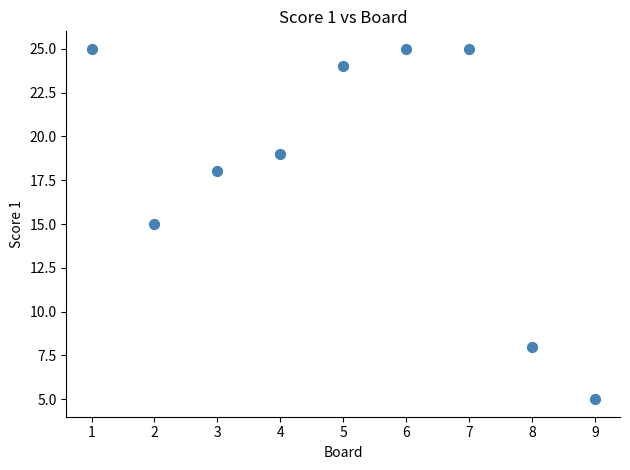

What is the average X value?

5